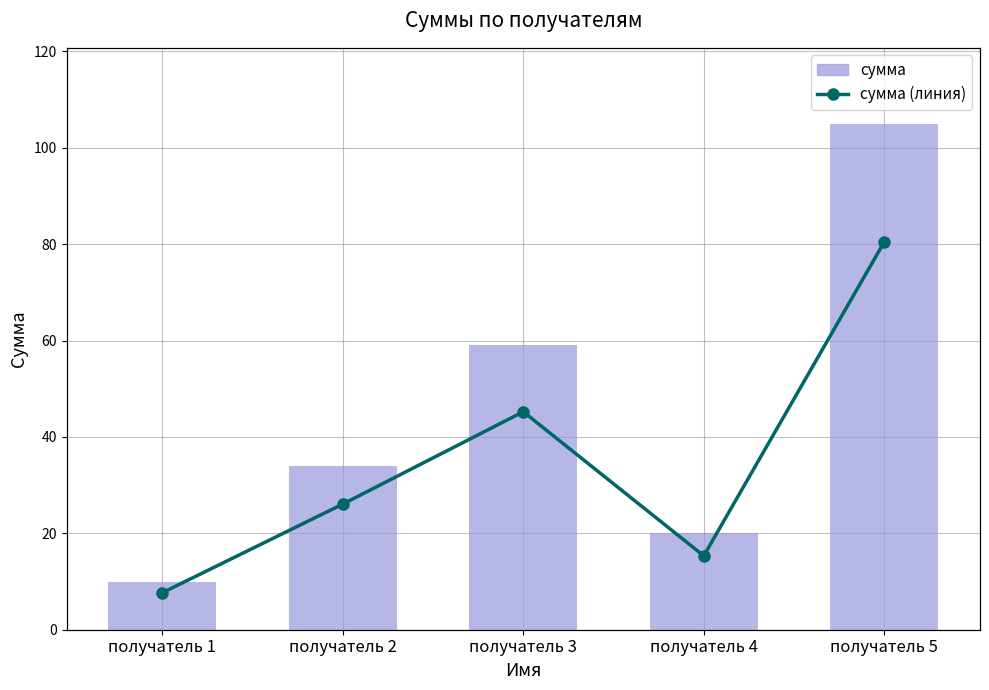

At which category is the sum across all series the highest?

получатель 5